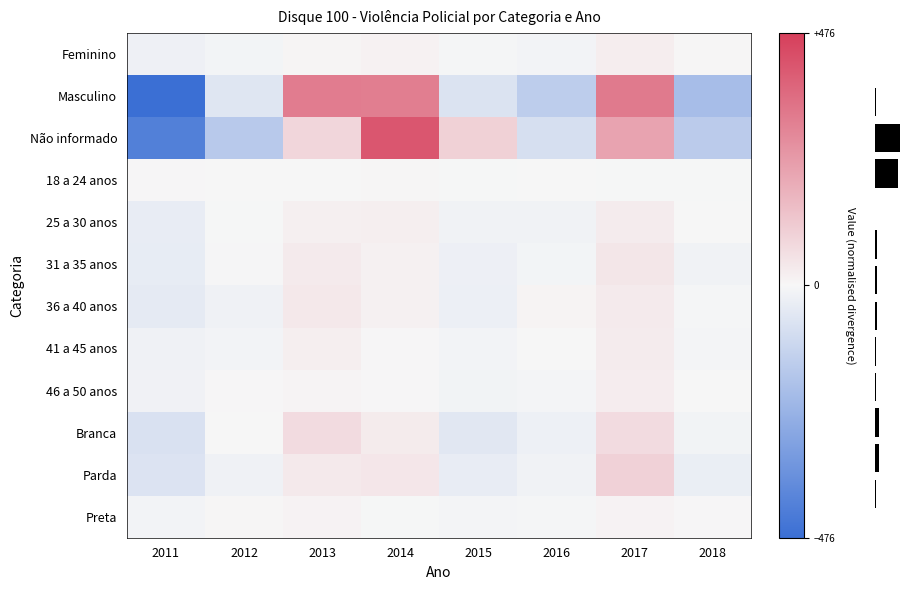

Between 2017 and 2014, which is larger?

2017